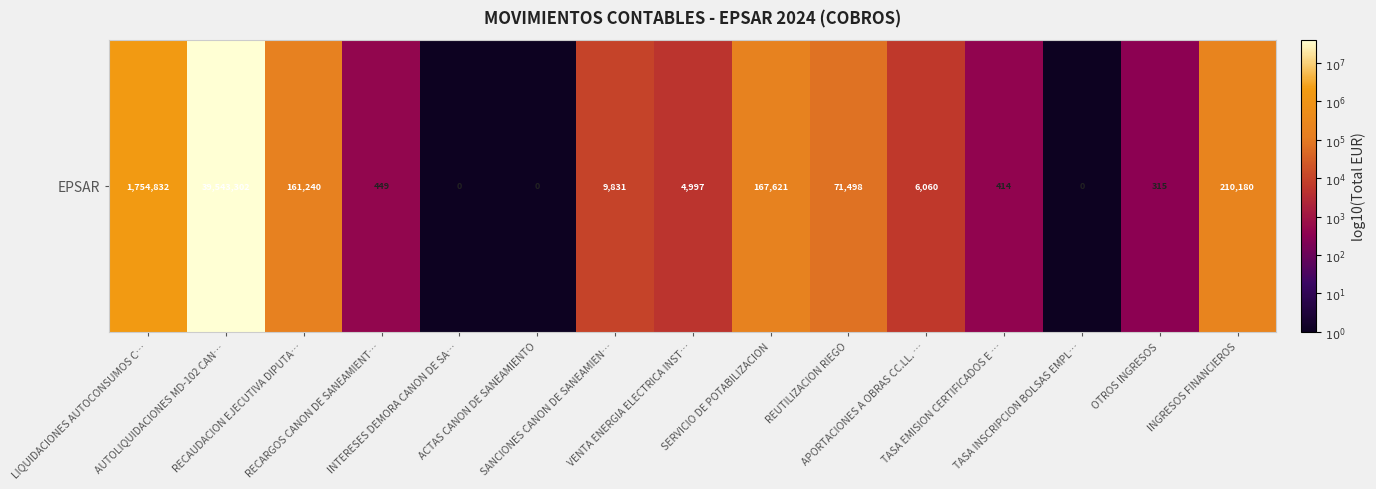

What is the difference between the second highest and minimum values?

8.2